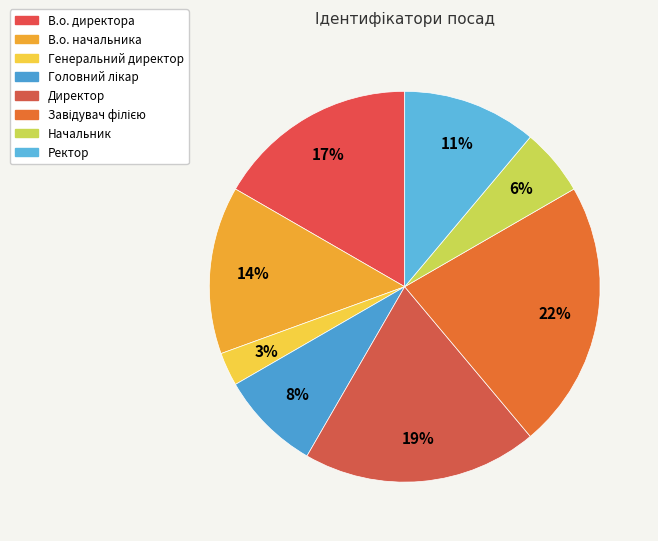

To the nearest percent, what is the difference between the largest and smallest slice percentages?

19%